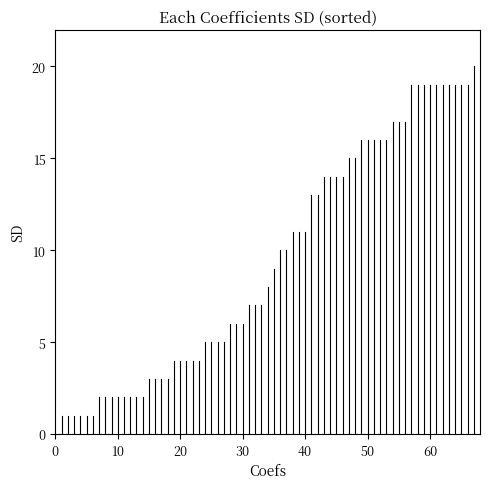

What is the value of the 2nd point from the left?

1